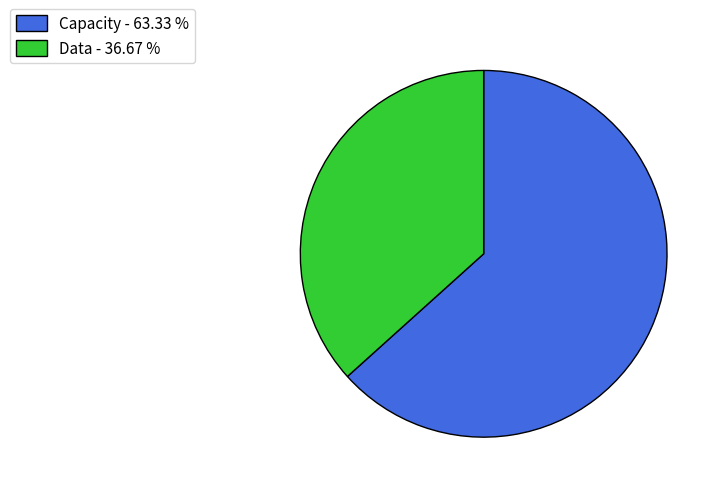

Is it true that Data is 37% of the pie?

True